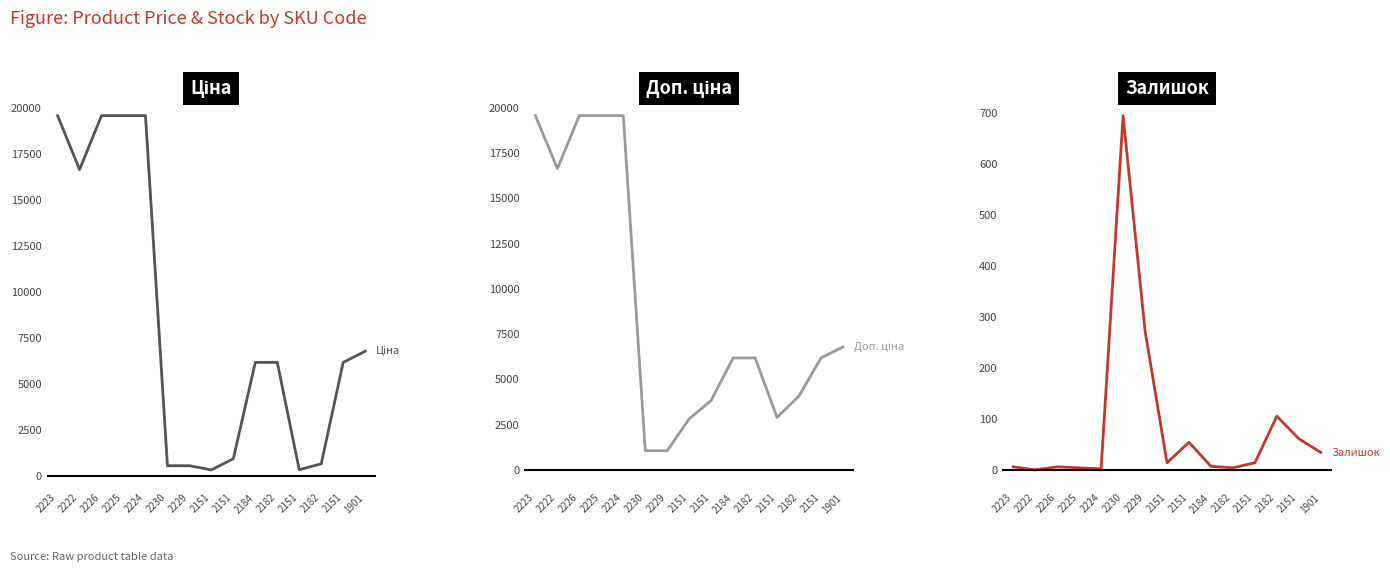

At which category does Залишок reach its first local valley?

2222